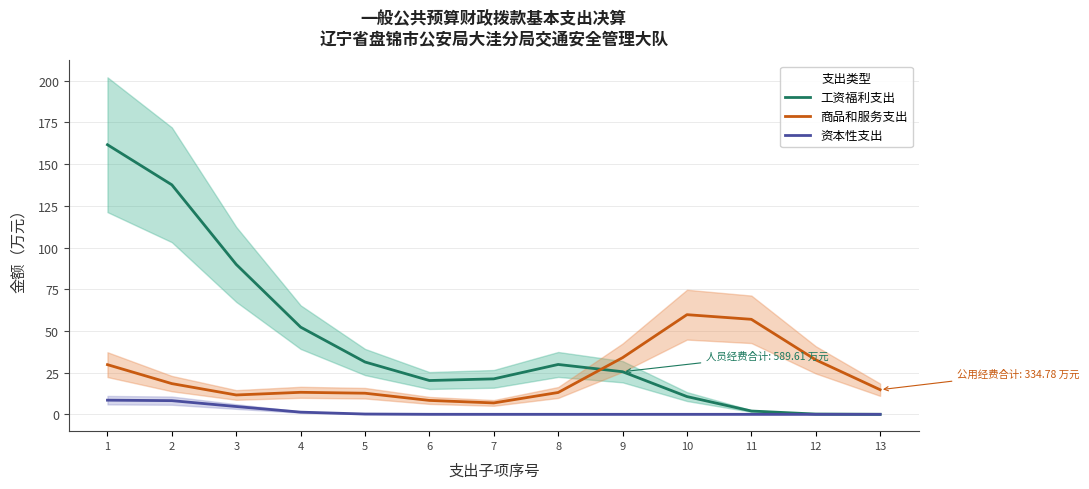

What is the difference between the maximum and minimum values in the 工资福利支出 series?

161.6